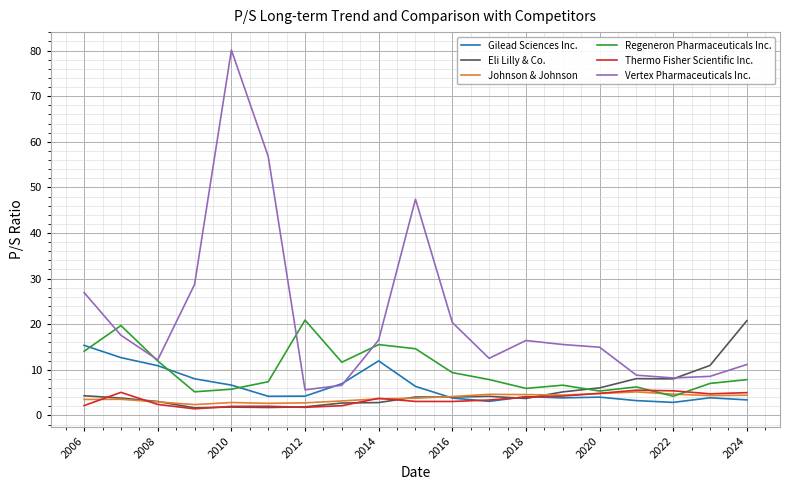

True or false: Vertex Pharmaceuticals Inc. and Johnson & Johnson intersect in this chart.

False